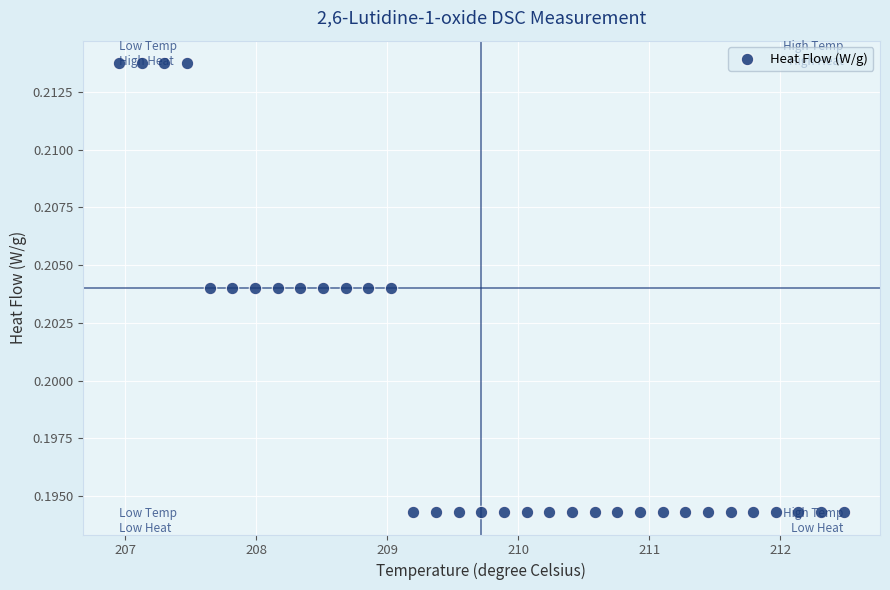

What is the range of X values (max minus min)?

5.5